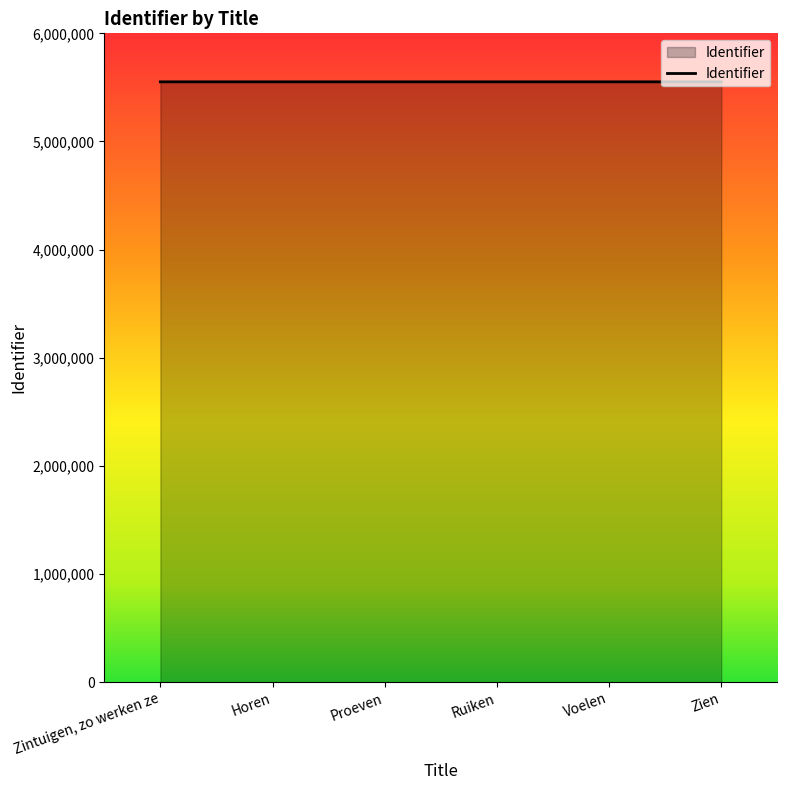

Approximately how many times larger is the value at Zintuigen, zo werken ze compared to Voelen?

1.0